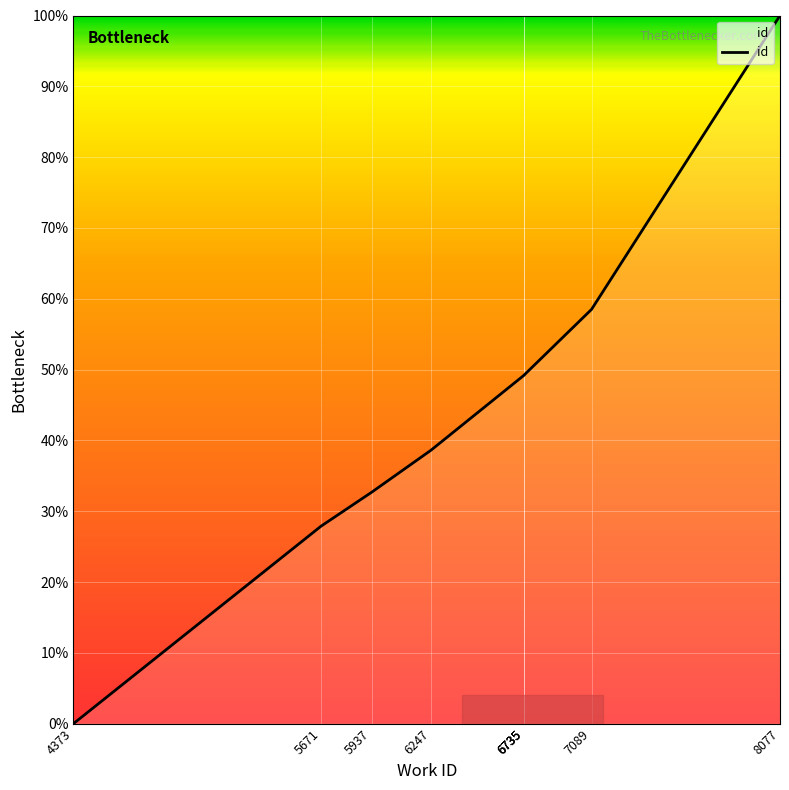

What is the value of the 5th point from the left?

49.2